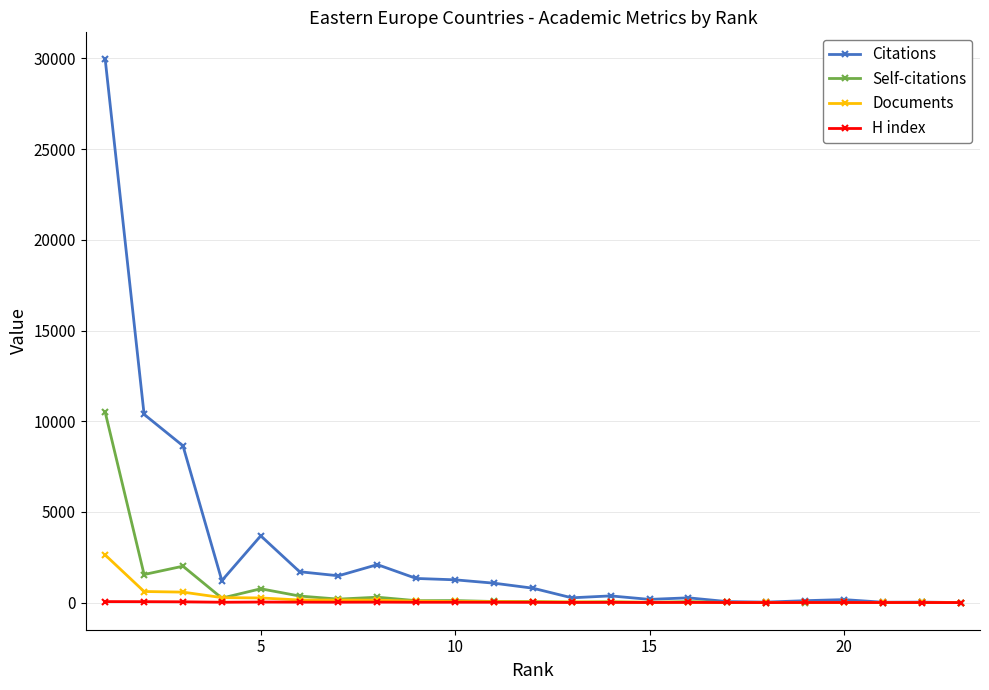

In Citations, how many points are higher than both neighbors (excluding endpoints)?

6